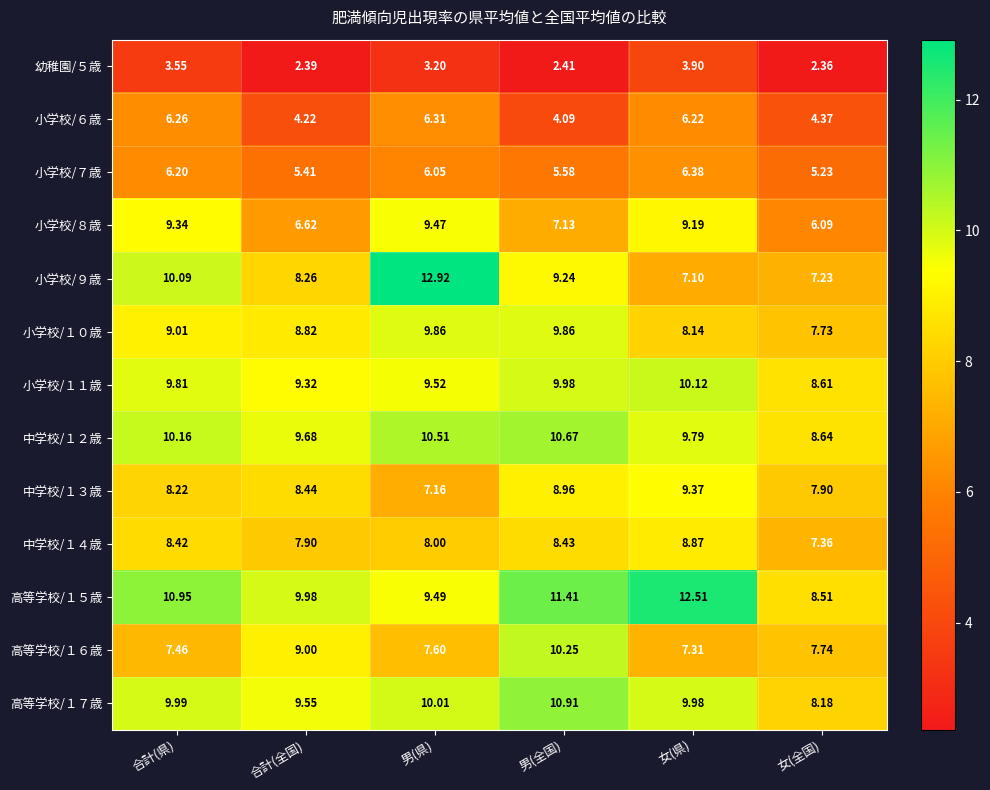

At which label does 小学校/９歳 first exceed 9?

合計(県)